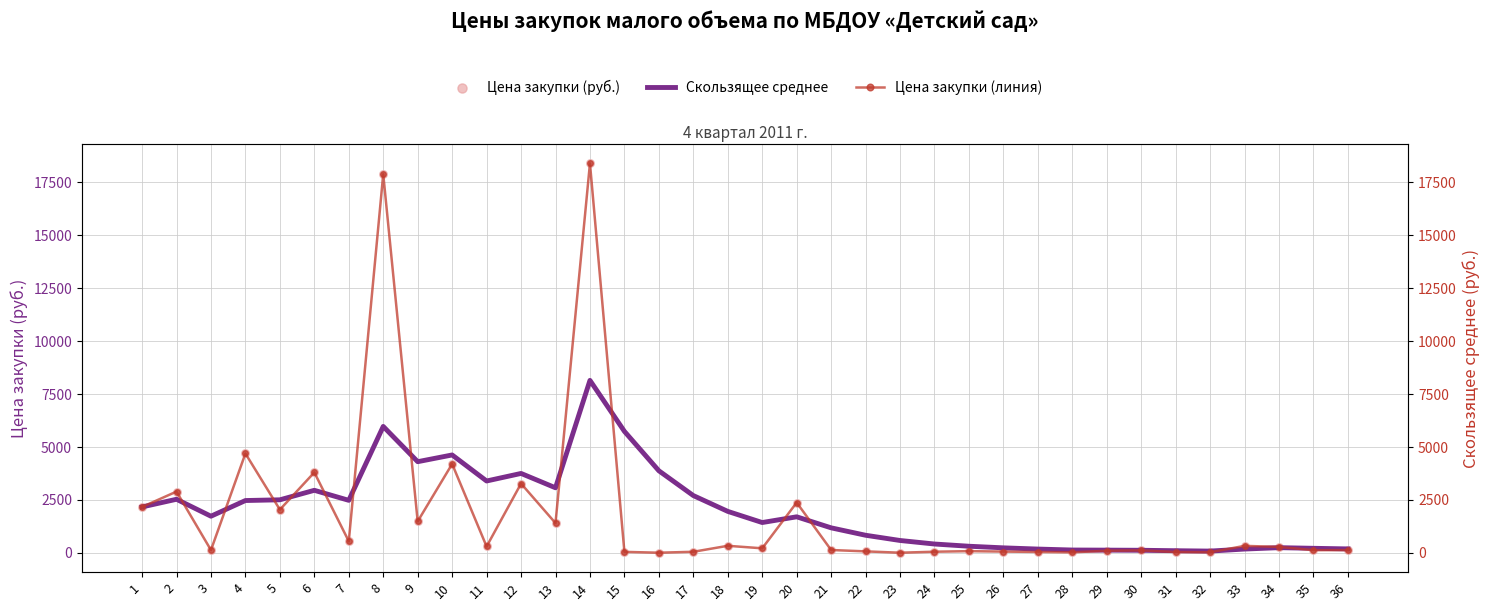

Which series reaches the minimum Y coordinate?

Цена закупки (руб.)